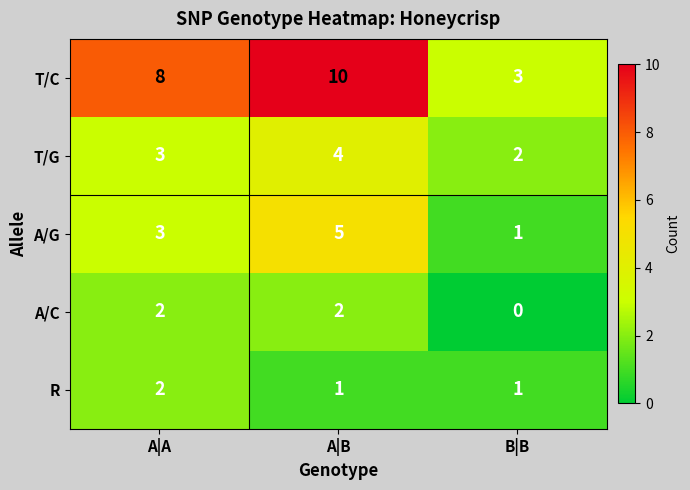

Reading right to left, extract all data points from this chart.

T/C: 3	10	8
T/G: 2	4	3
A/G: 1	5	3
A/C: 0	2	2
R: 1	1	2